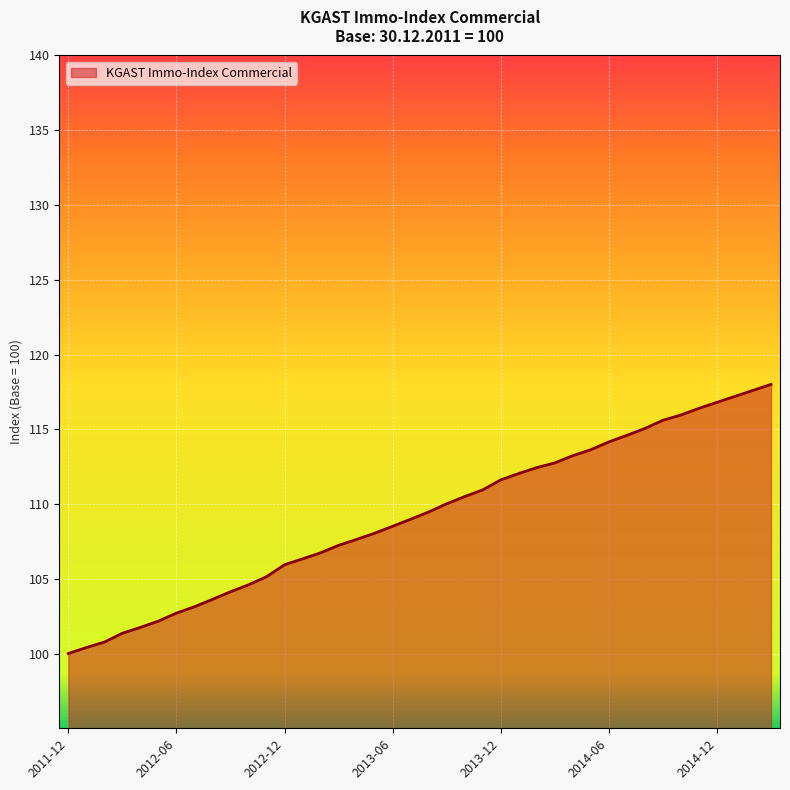

How many series are shown in this chart?

1